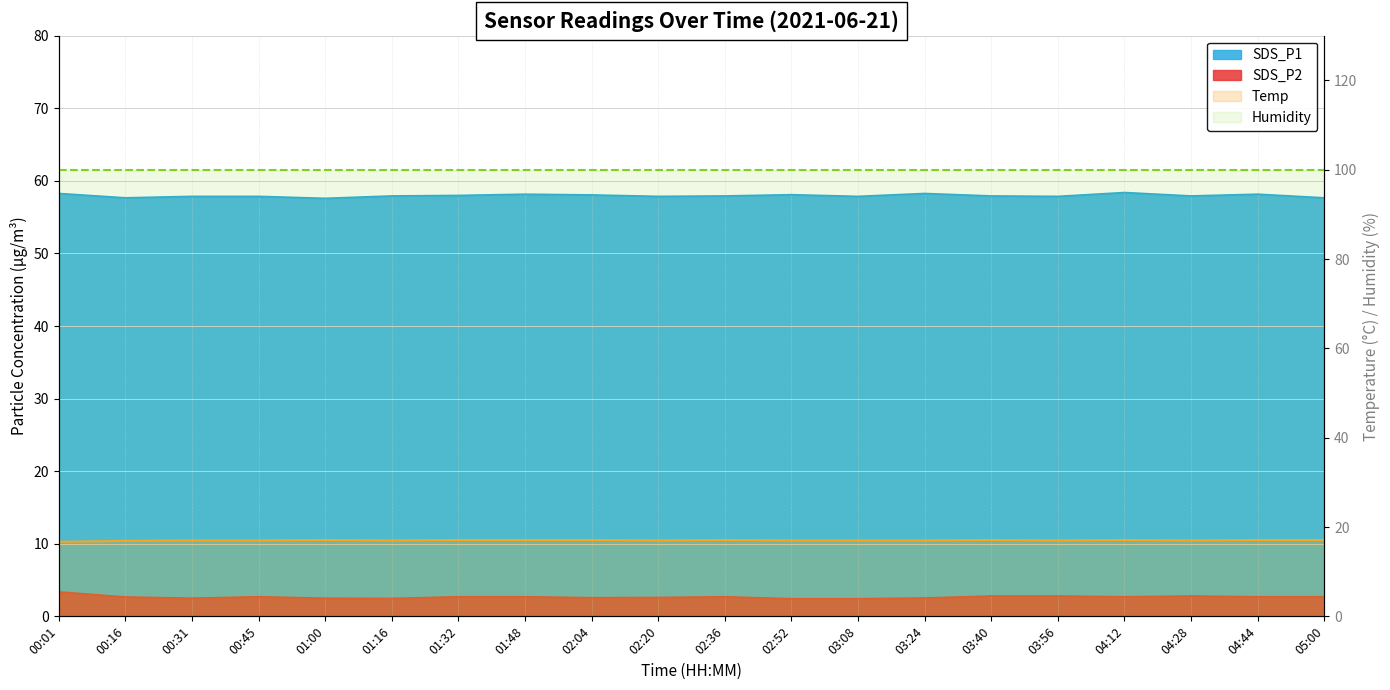

Which category has the highest value across all series?

04:12